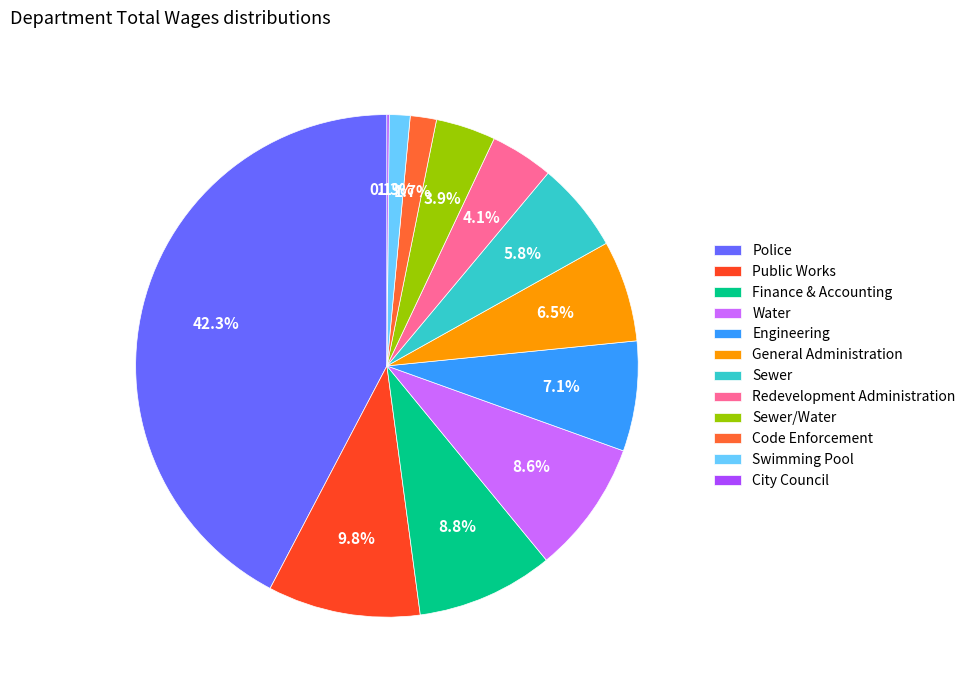

True or false: General Administration accounts for 19% of the total.

False